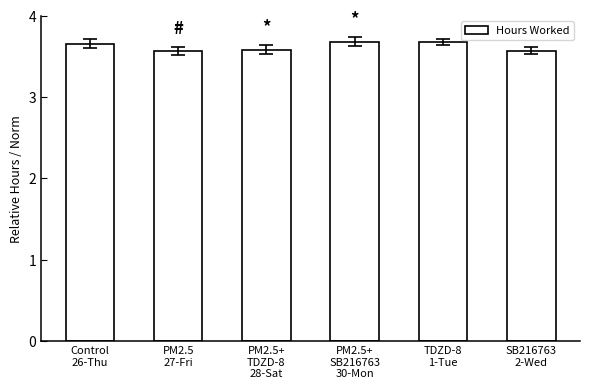

What is the average value?

3.6